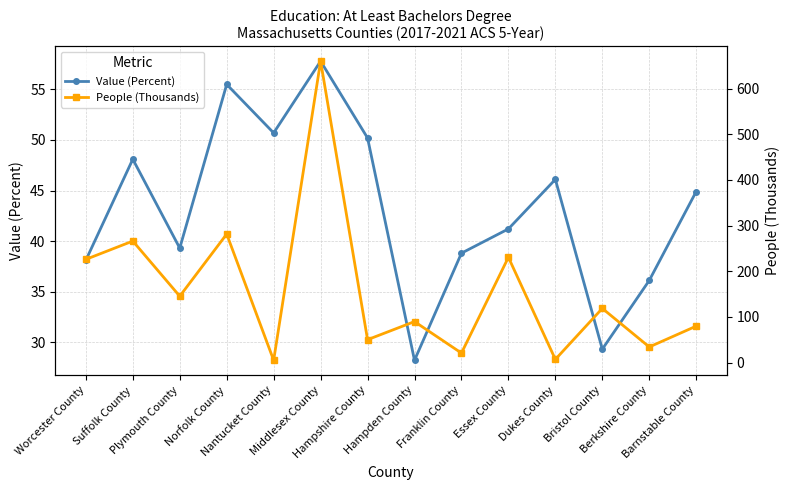

What is the minimum value for People (Thousands)?

5.2